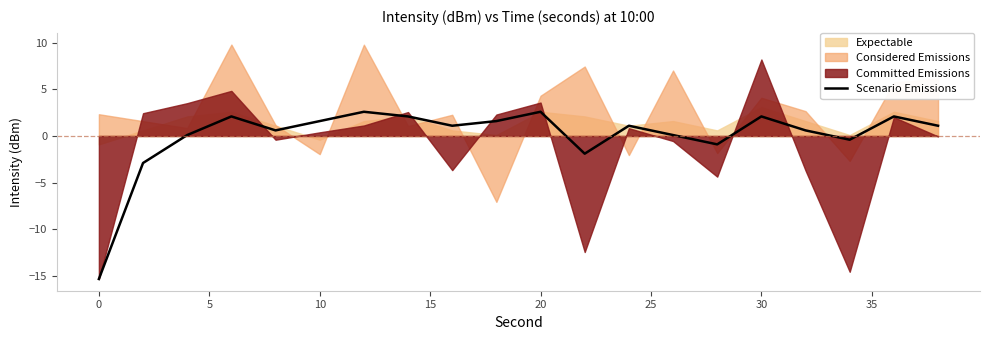

Is it true that Scenario Emissions equals 1.6 at 10?

True